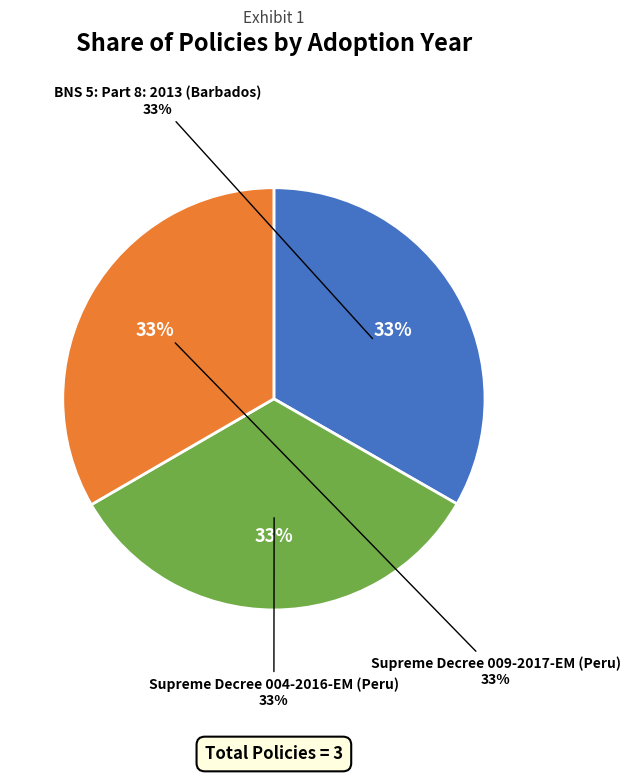

How many segments does this pie chart have?

3